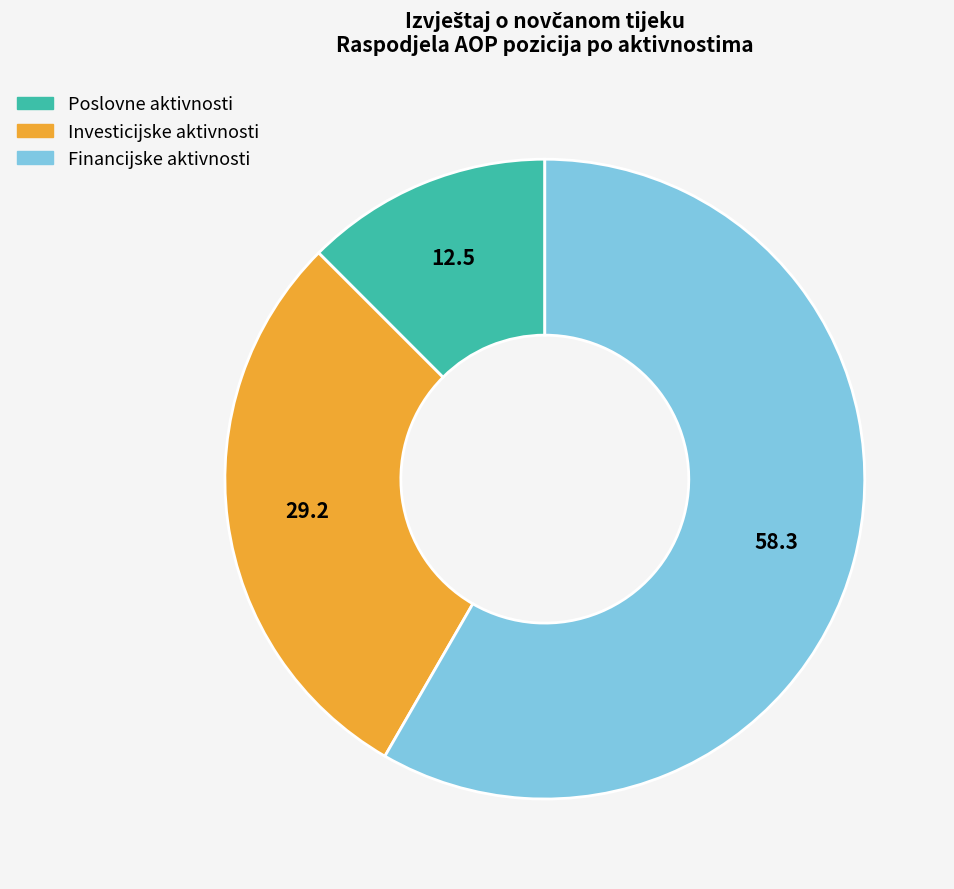

Which category accounts for the majority?

Financijske aktivnosti